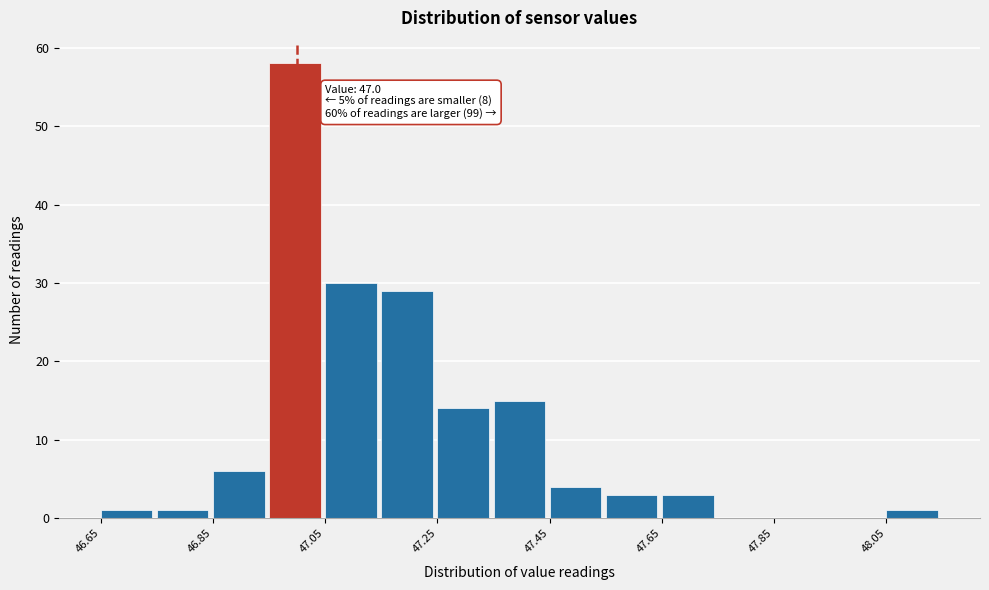

Over which range of the x-axis is the bar tallest?

46.95 to 47.05